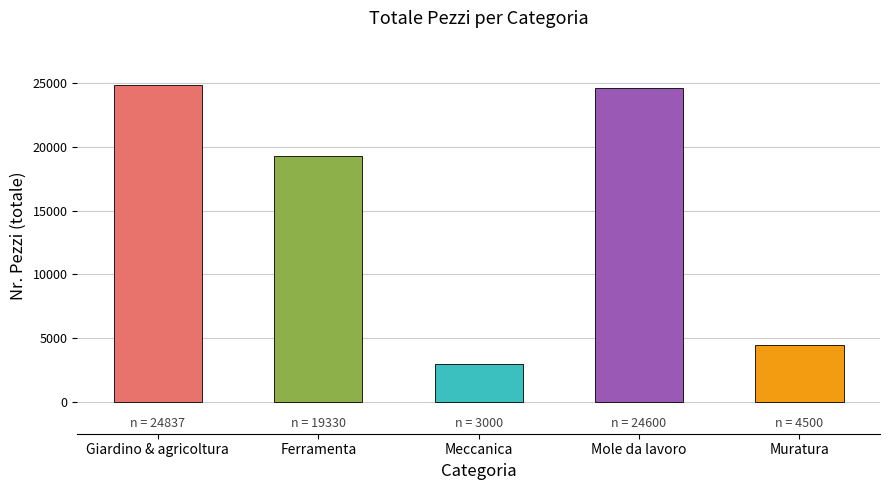

The value at Muratura is 4500. True or false?

True